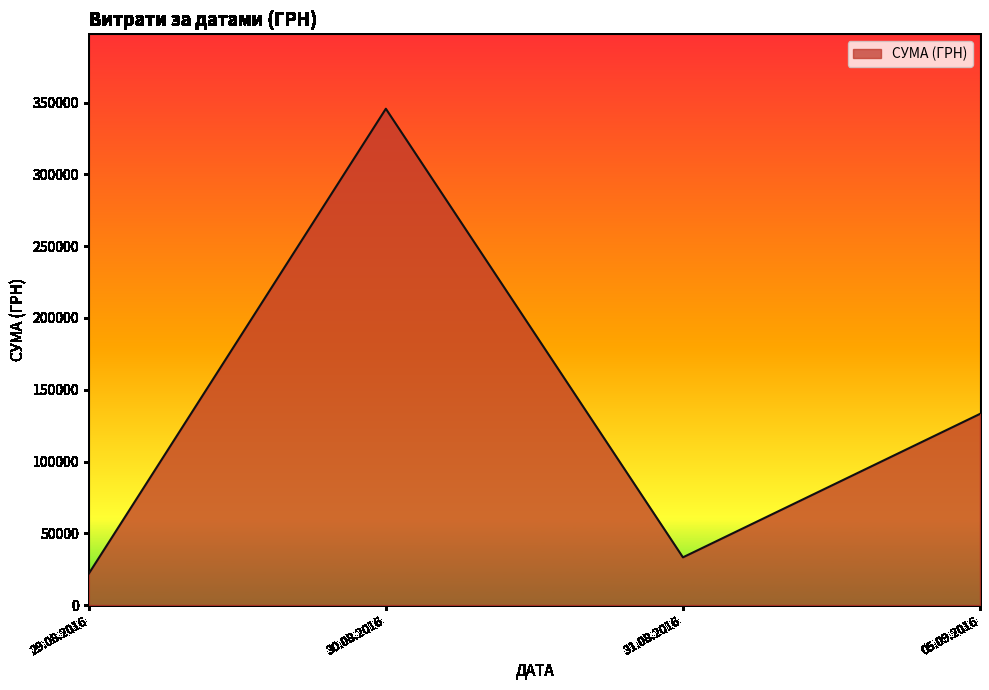

What is the sum of the values at 29.08.2016 and 05.09.2016?

155073.1